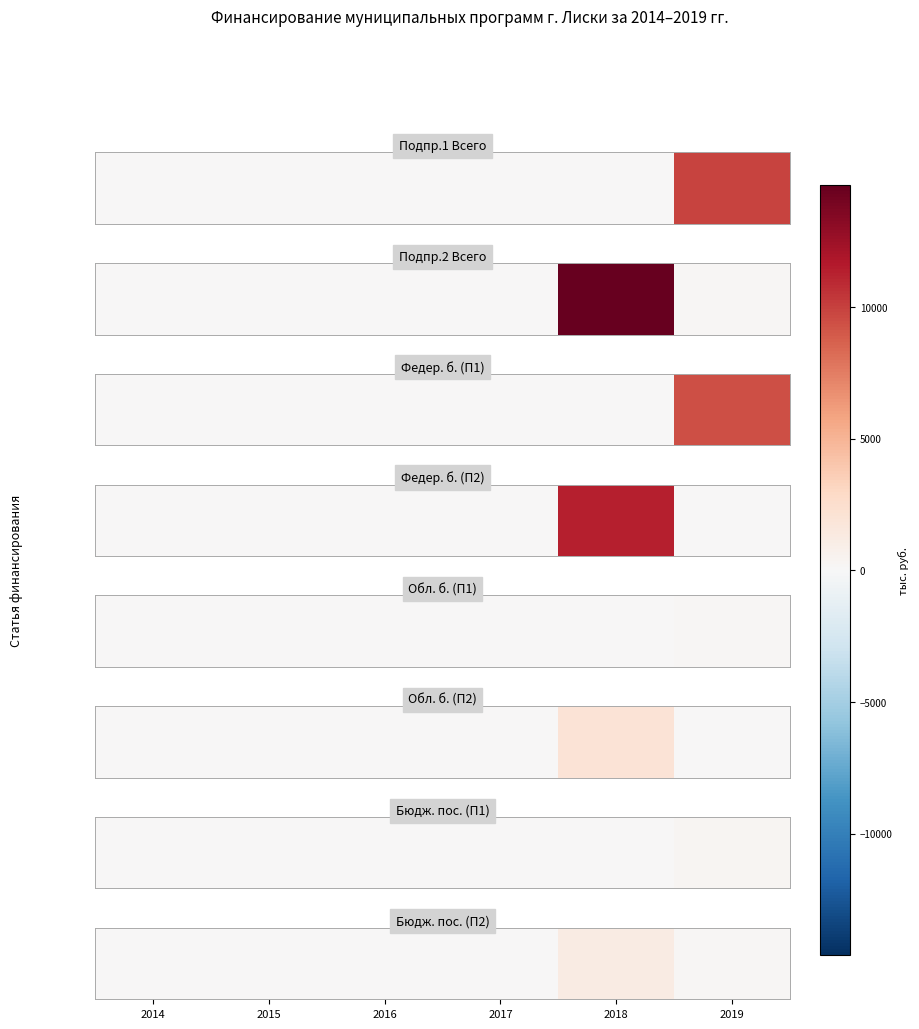

Which label corresponds to the smallest value in the chart?

2014